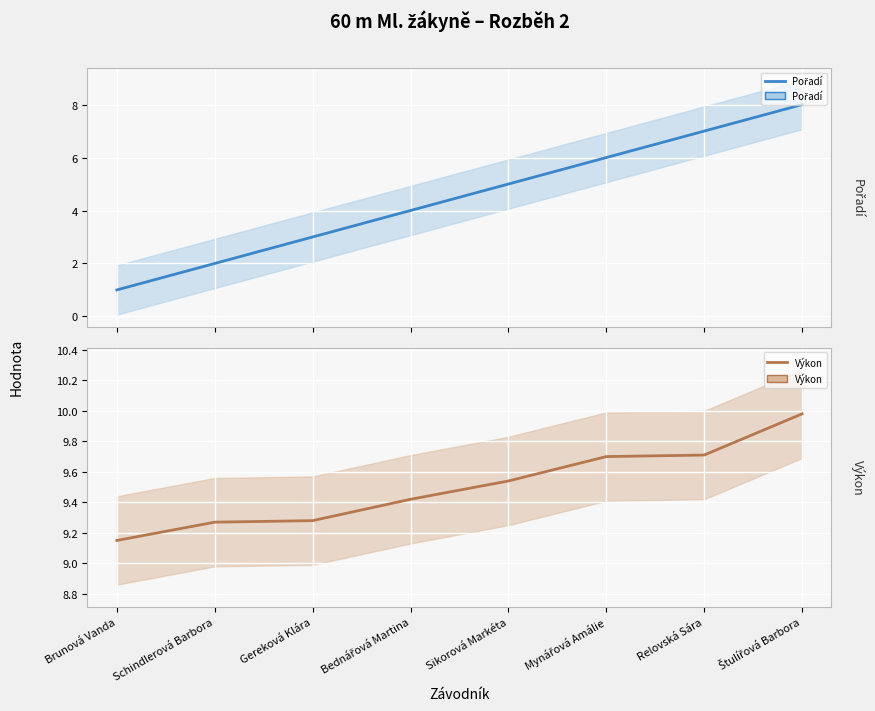

What are all the series names shown in the legend?

Pořadí, Výkon